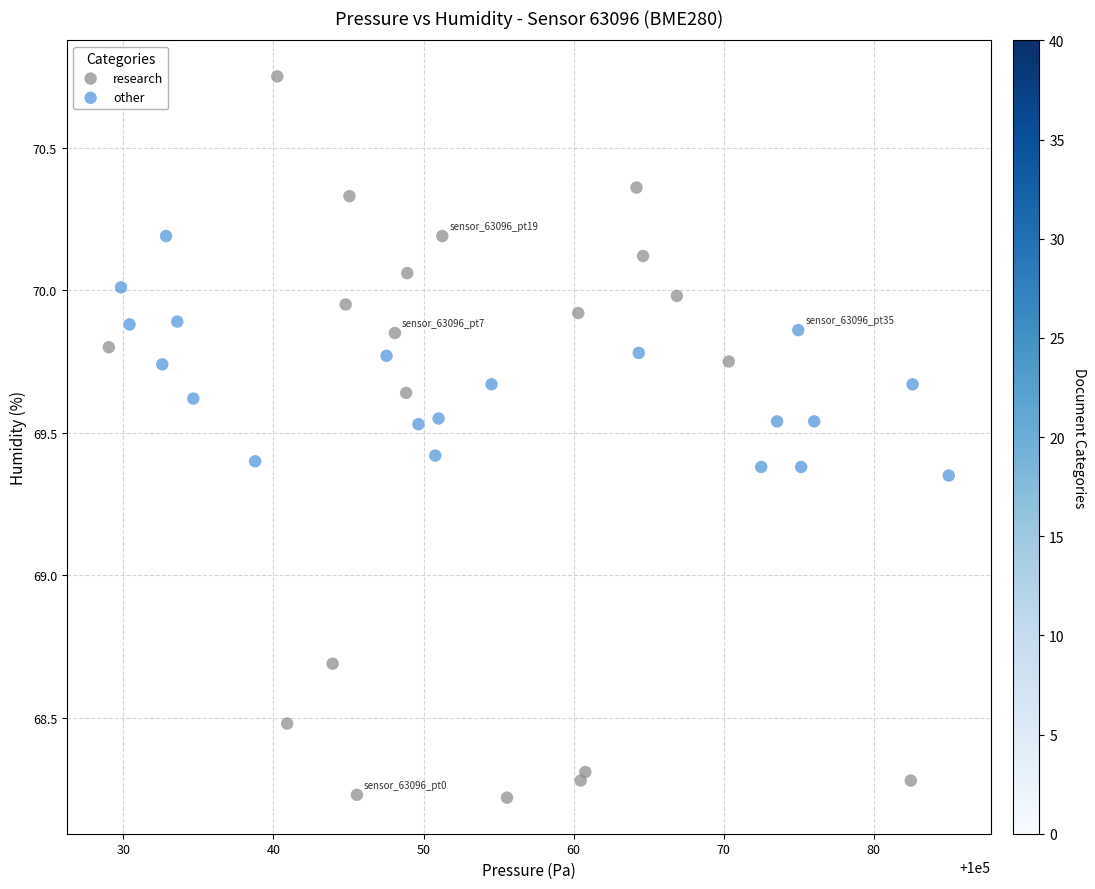

Which series contains the lowest Y value?

research